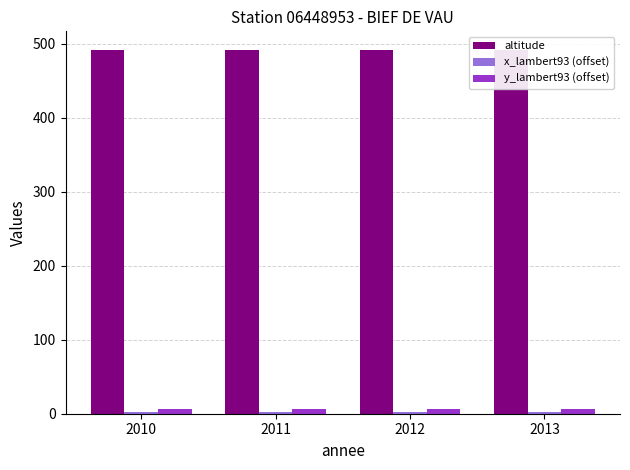

What value does the altitude series have at 2010?

492